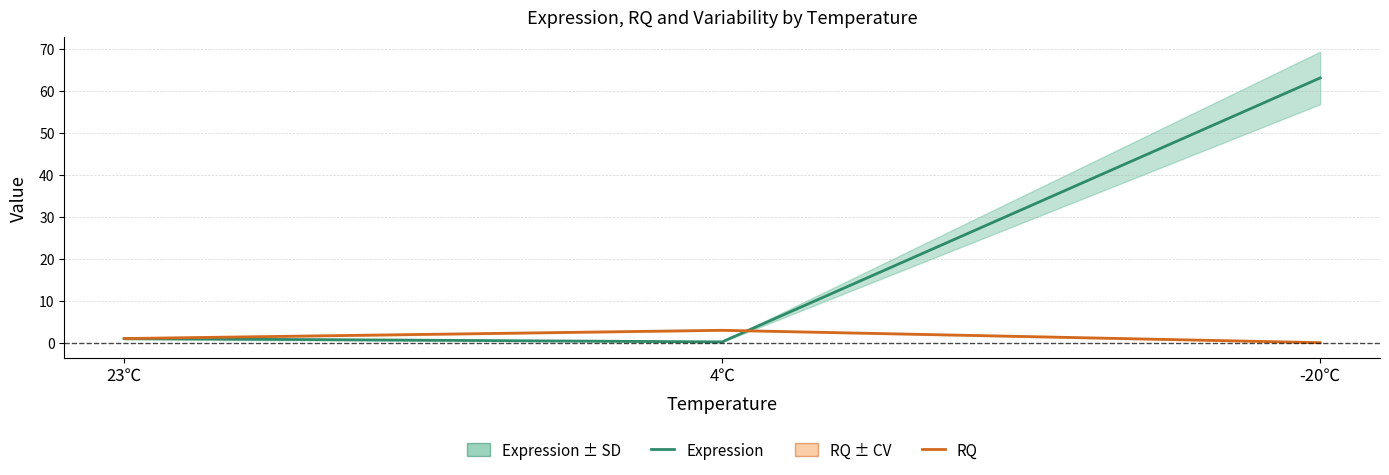

What is the difference between the maximum and second lowest values in the Expression series?

62.1